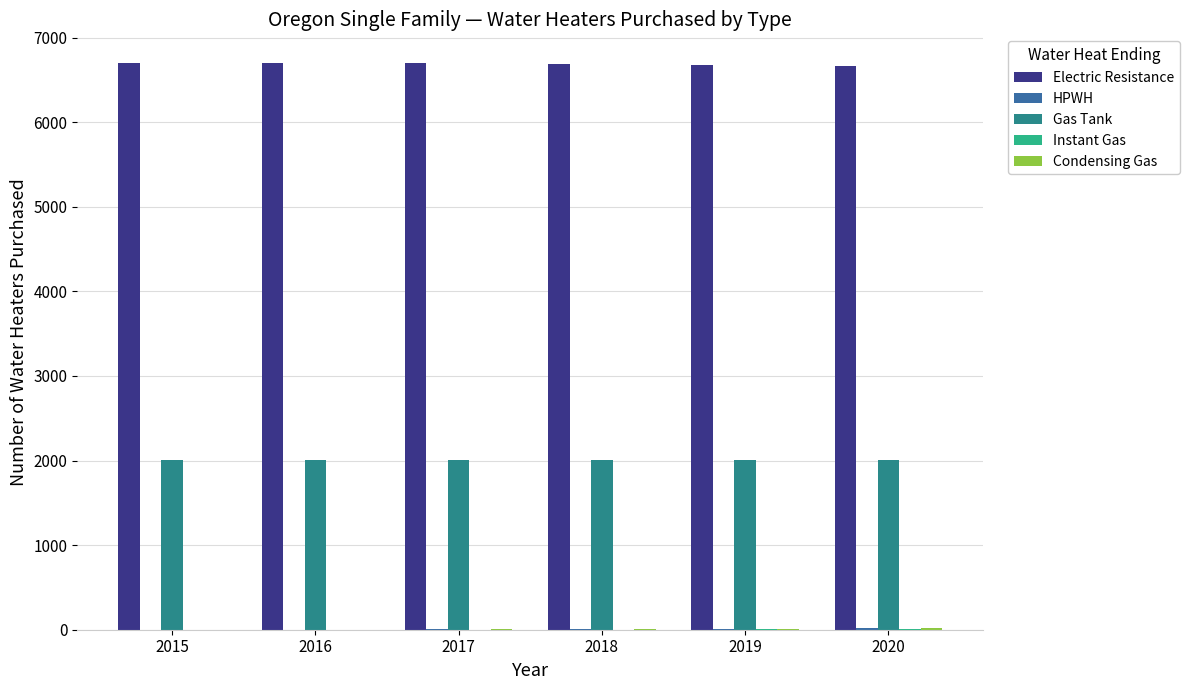

The value of Electric Resistance at 2020 is 6659.4. True or false?

True